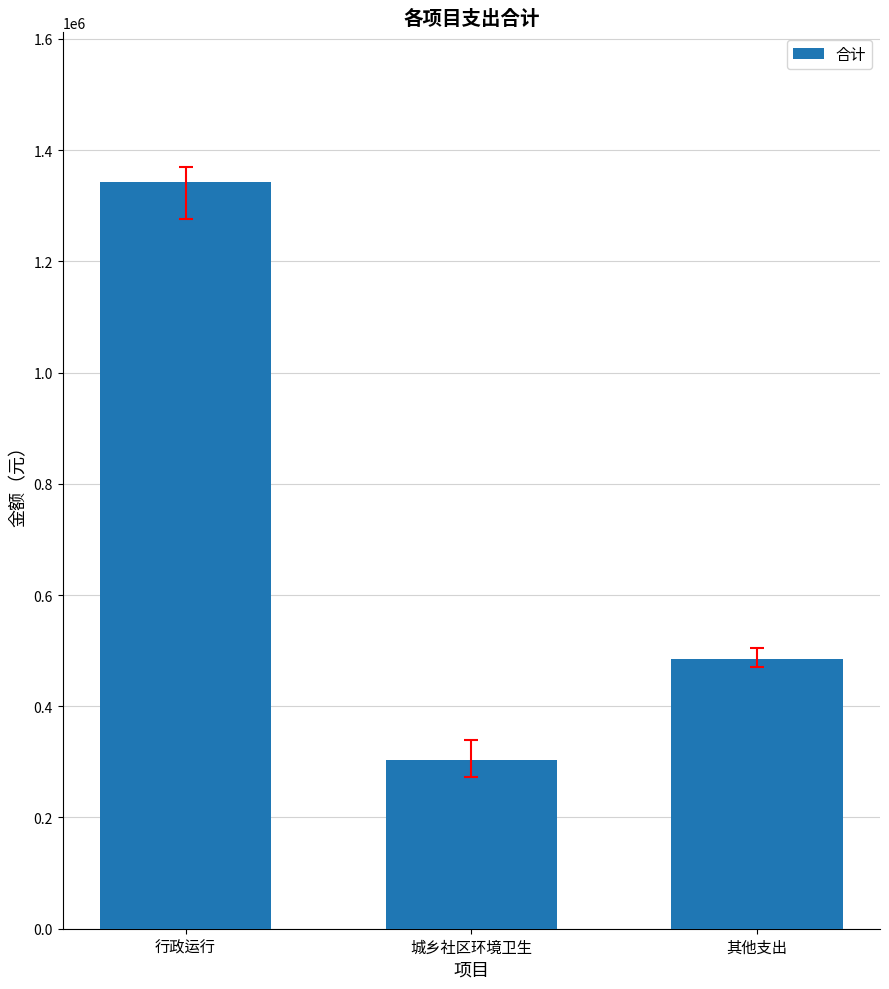

List the labels in order of value, largest first.

行政运行, 其他支出, 城乡社区环境卫生